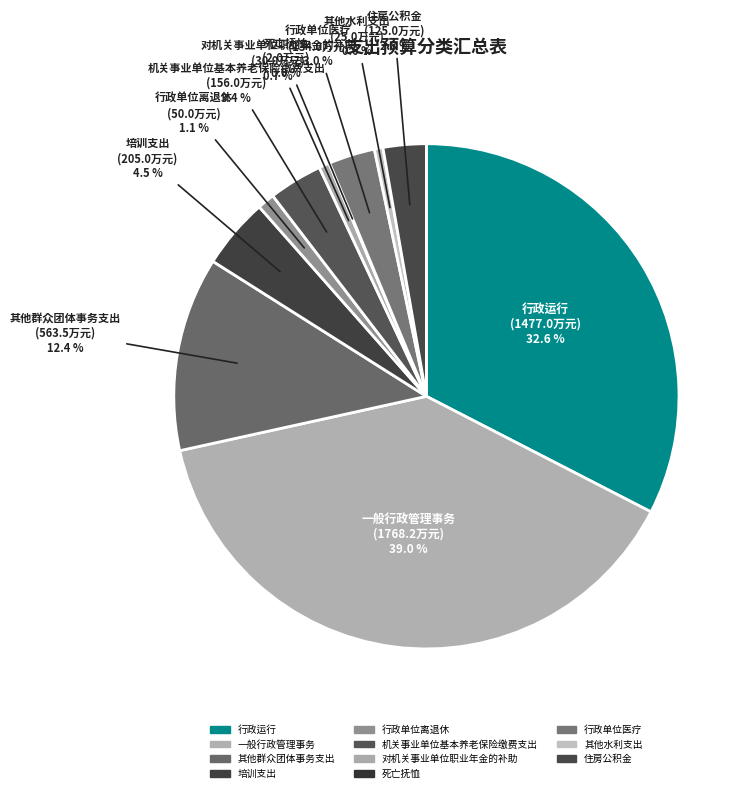

Which slice is the largest?

一般行政管理事务